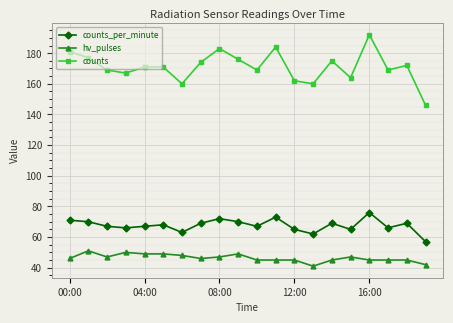

What is the average value of the hv_pulses series?

46